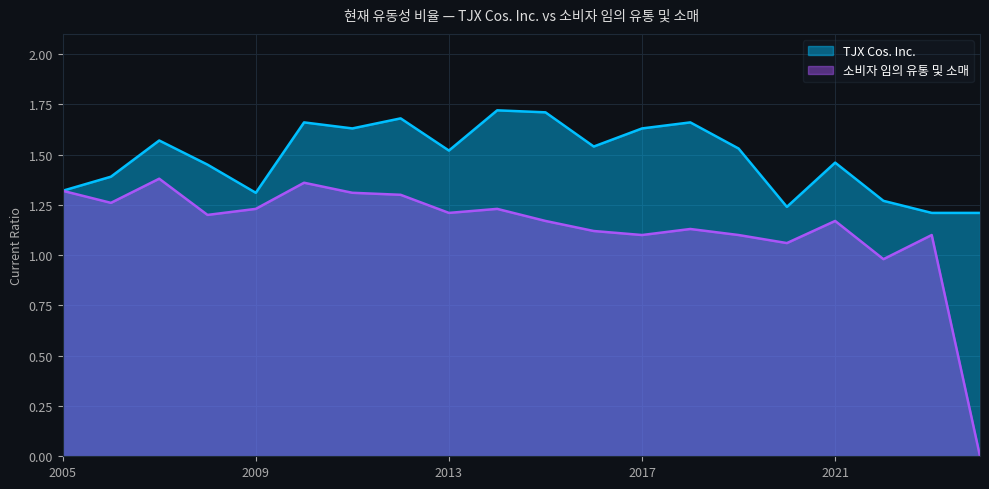

Which has a higher value, 2020-02-01 or 2010-01-30?

2010-01-30